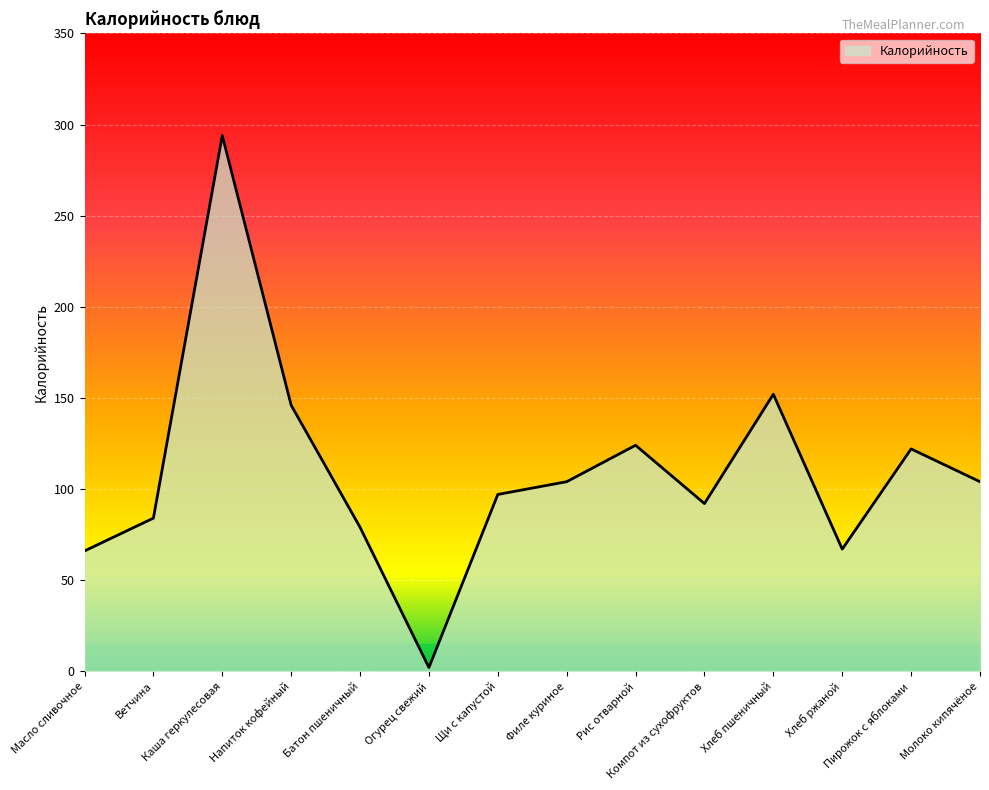

At which category does the chart reach its minimum across all series?

Огурец свежий